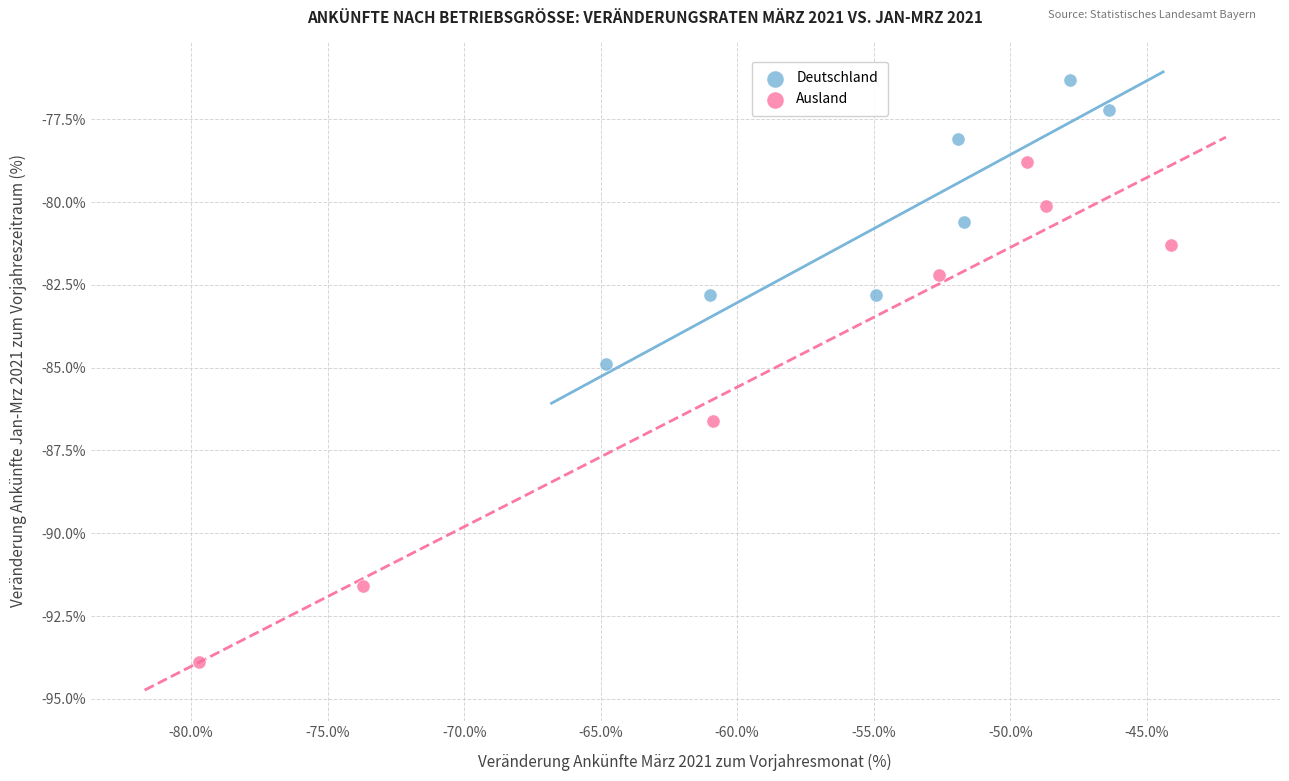

Which series reaches the minimum Y coordinate?

Ausland